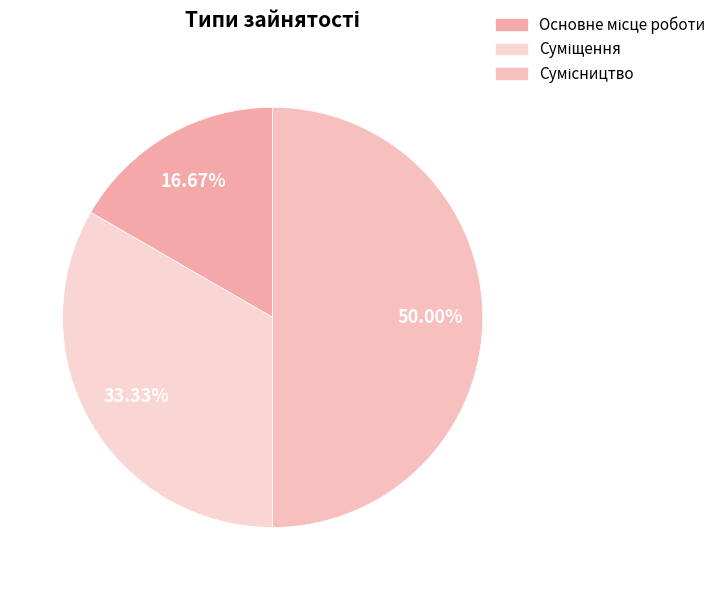

What percentage is the Основне місце роботи slice, to the nearest percent?

17%